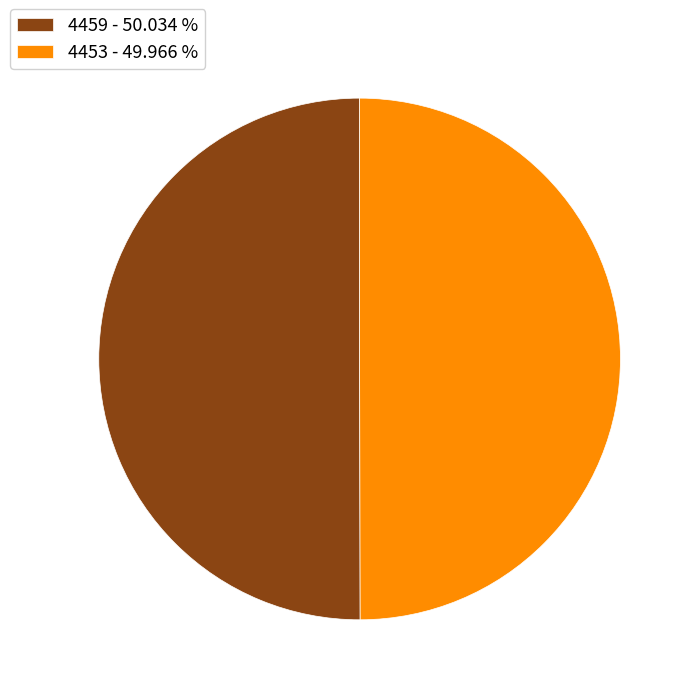

Do 4453 and 4459 together represent more than half of the pie?

Yes